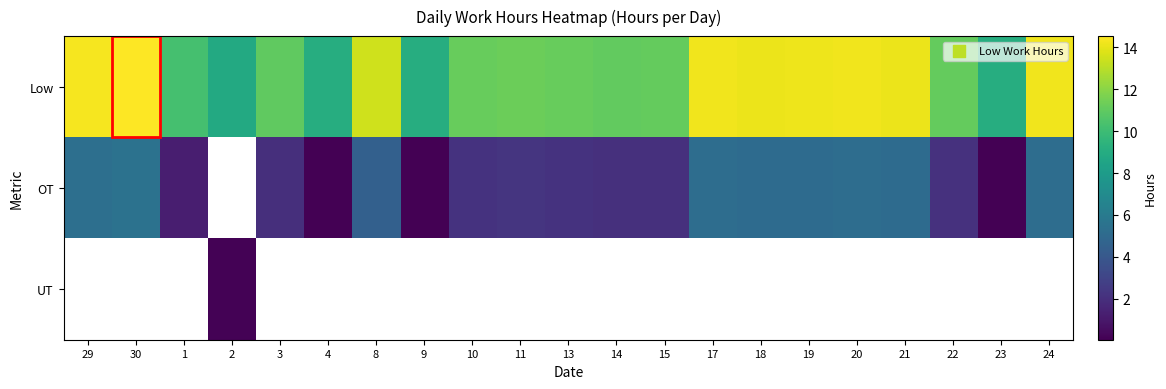

Which series has the widest spread of values?

Low